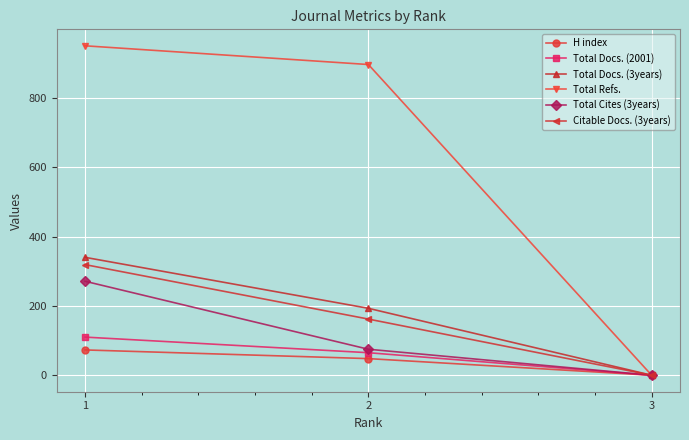

What is the approximate value of H index at 2?

48